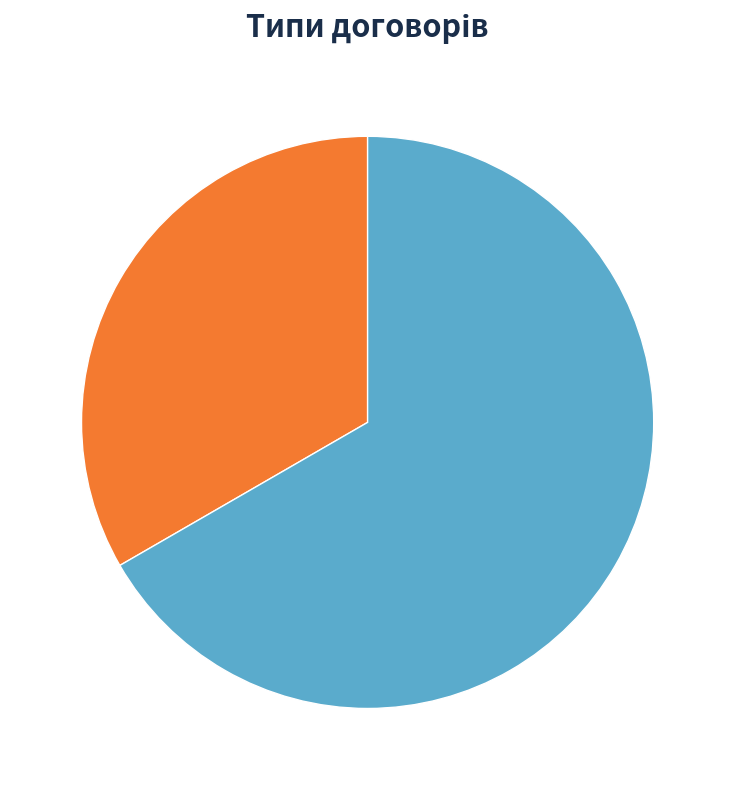

To the nearest percent, what portion does Строковий represent?

33%